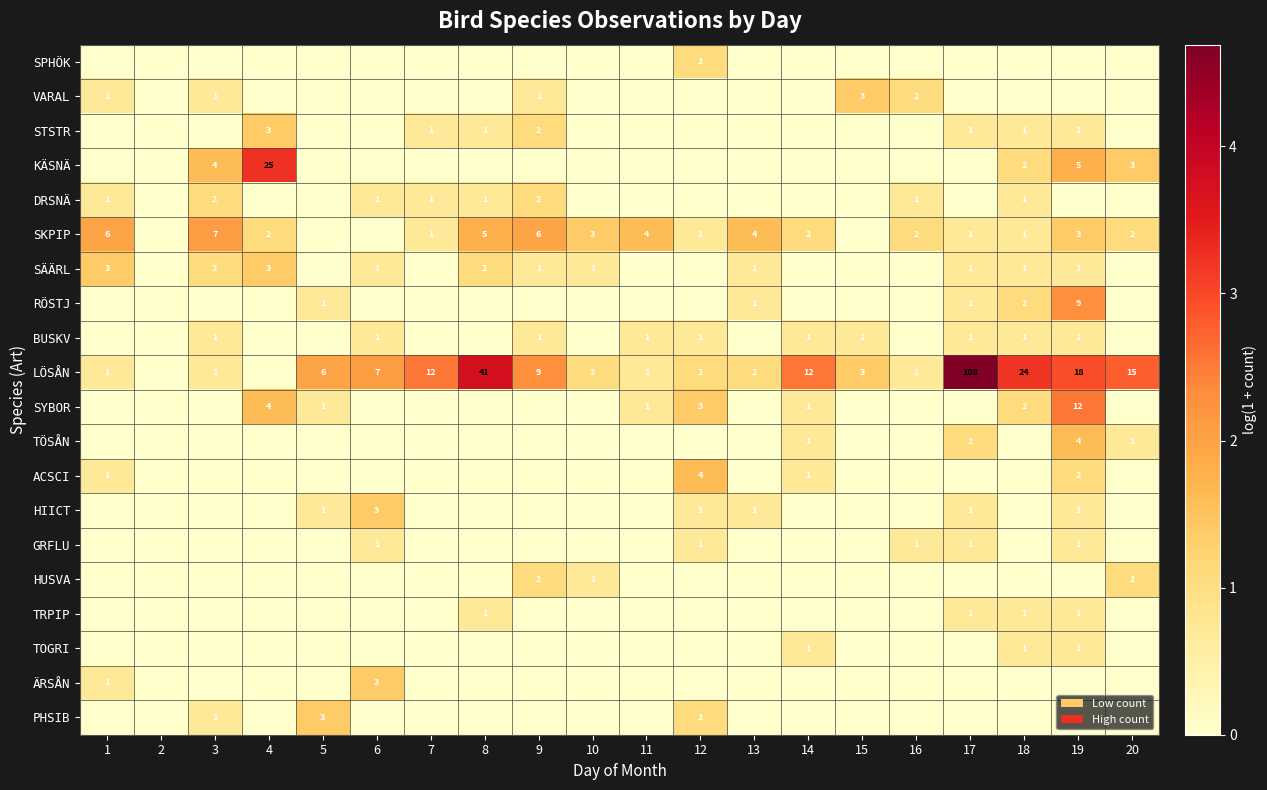

The PHSIB series shows 2 at 3. True or false?

False